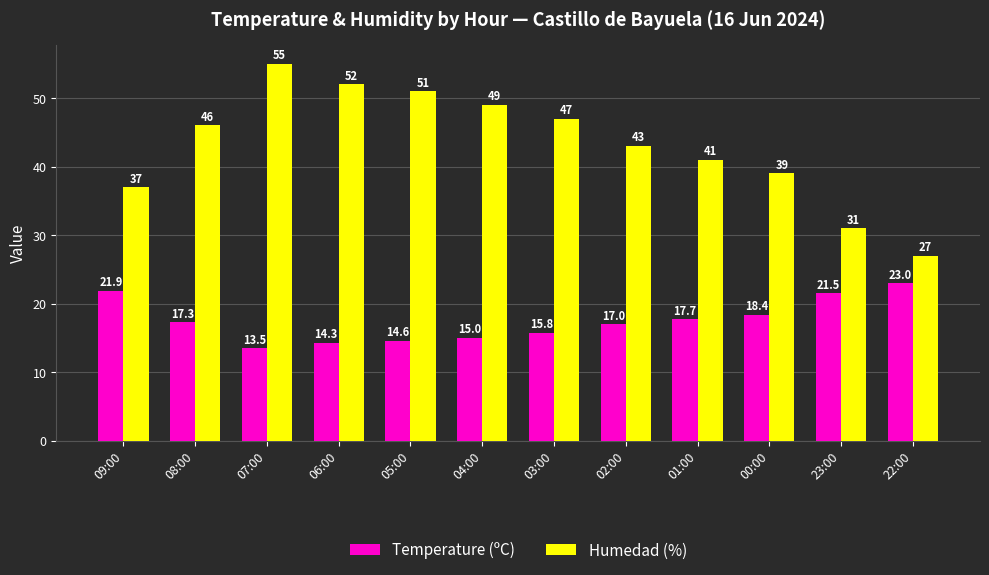

What is the label of the 5th bar from the right?

02:00